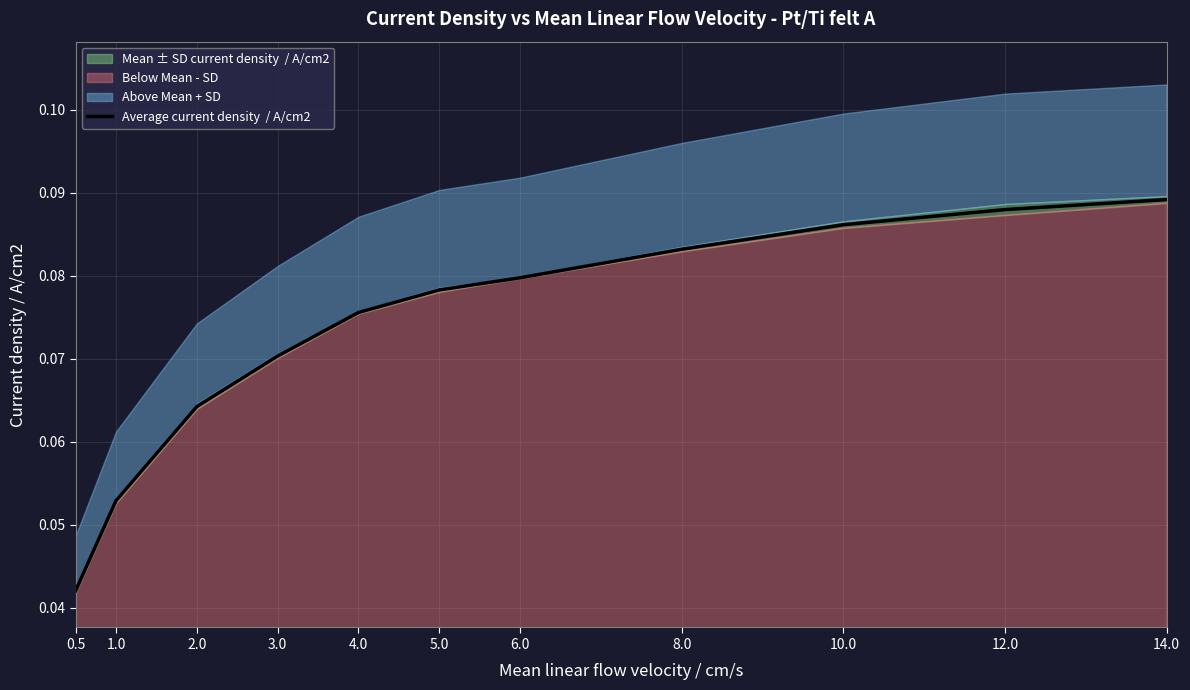

What position from the left is 12.0?

10